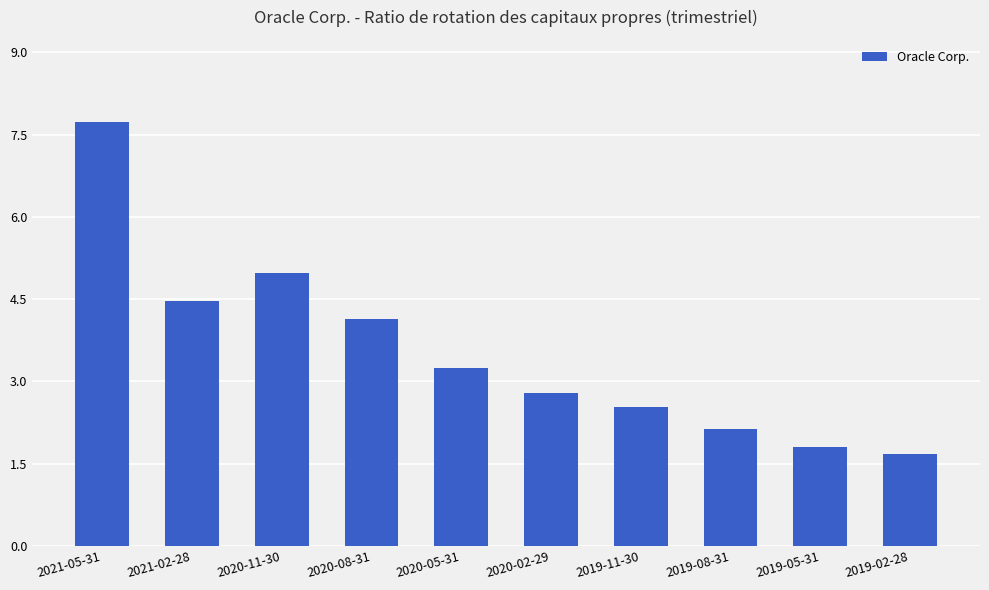

Does the chart contain stacked bars?

No